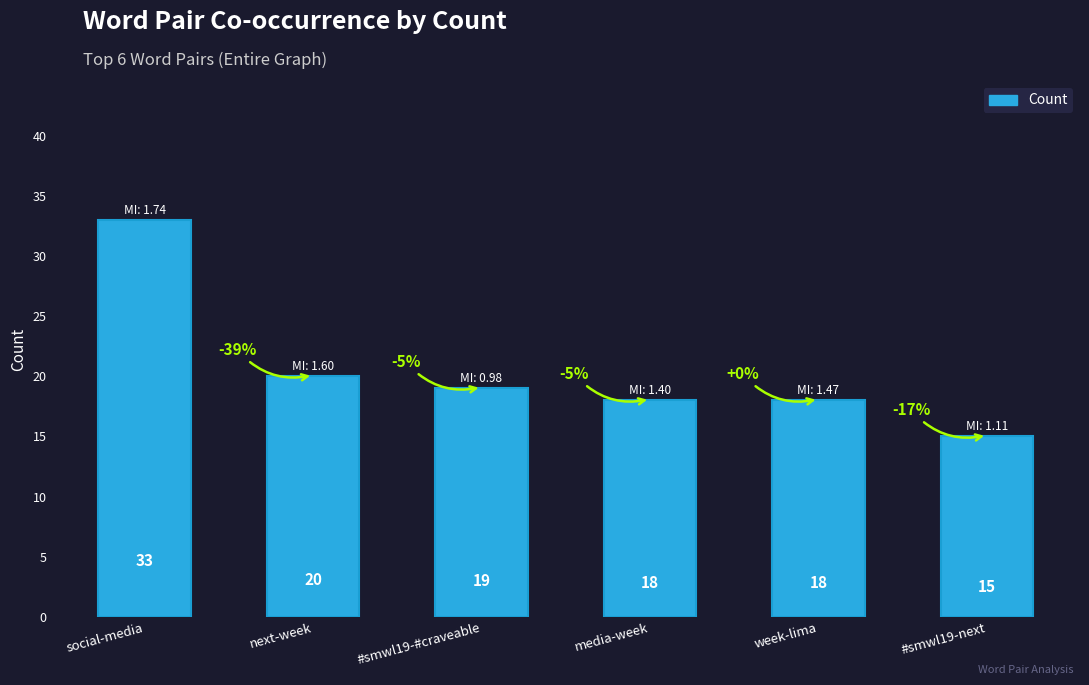

How many series are shown in this chart?

1